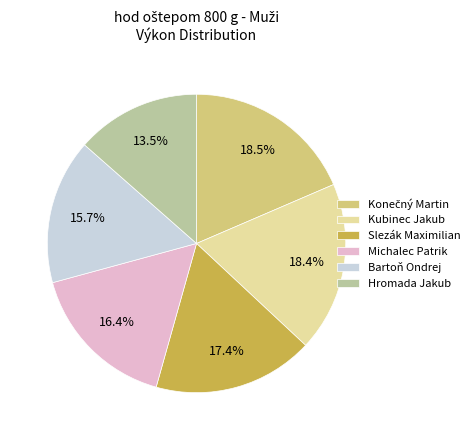

How many slices are in this pie chart?

6